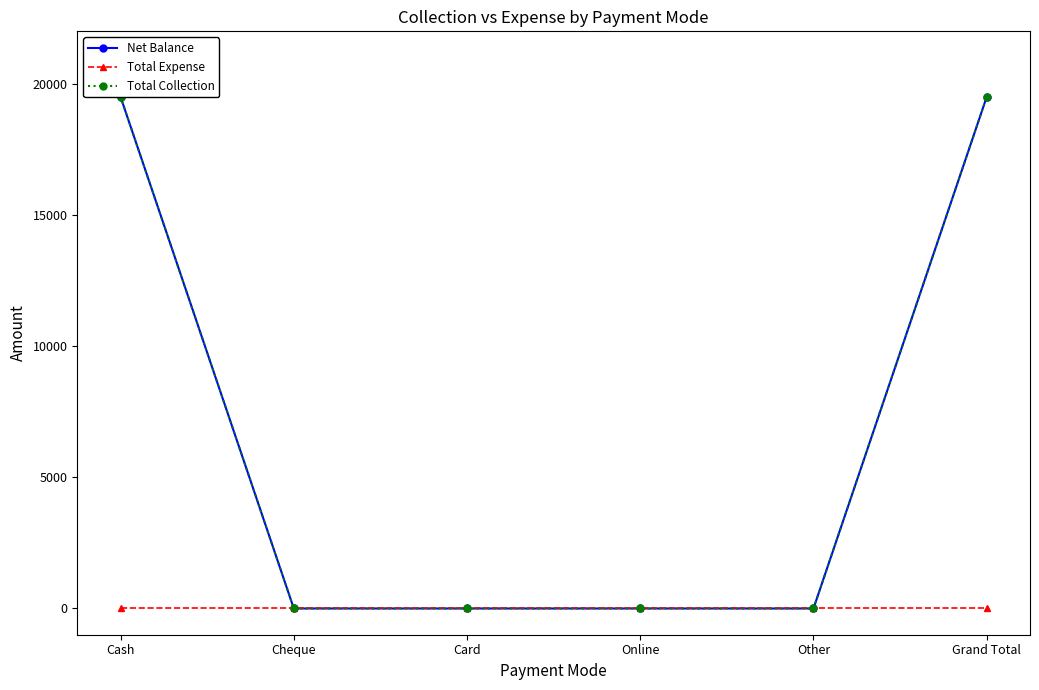

What is the label of the 2nd point from the left?

Cheque